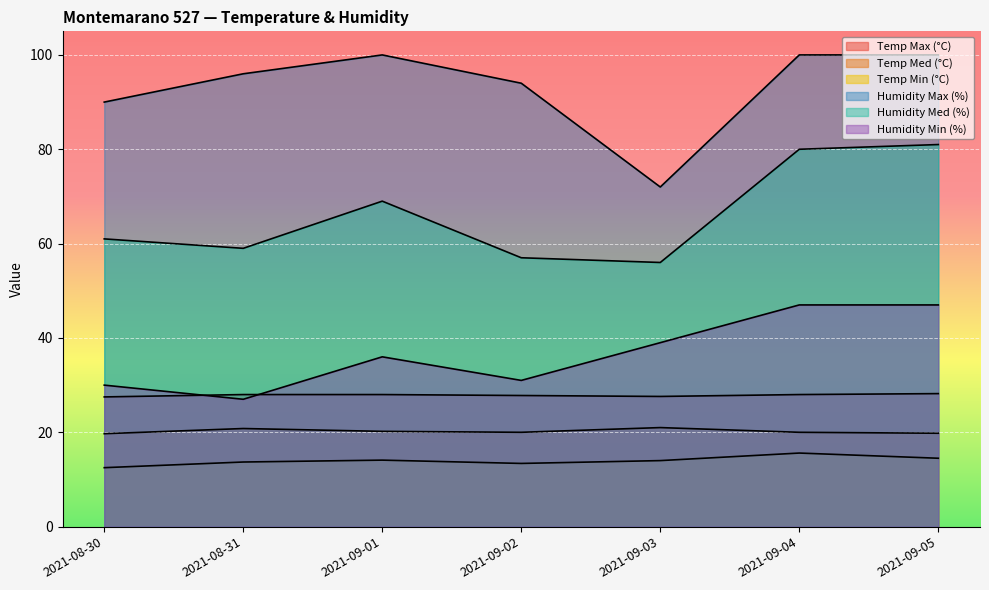

What is the sum of all Temp Med (°C) values?

141.5